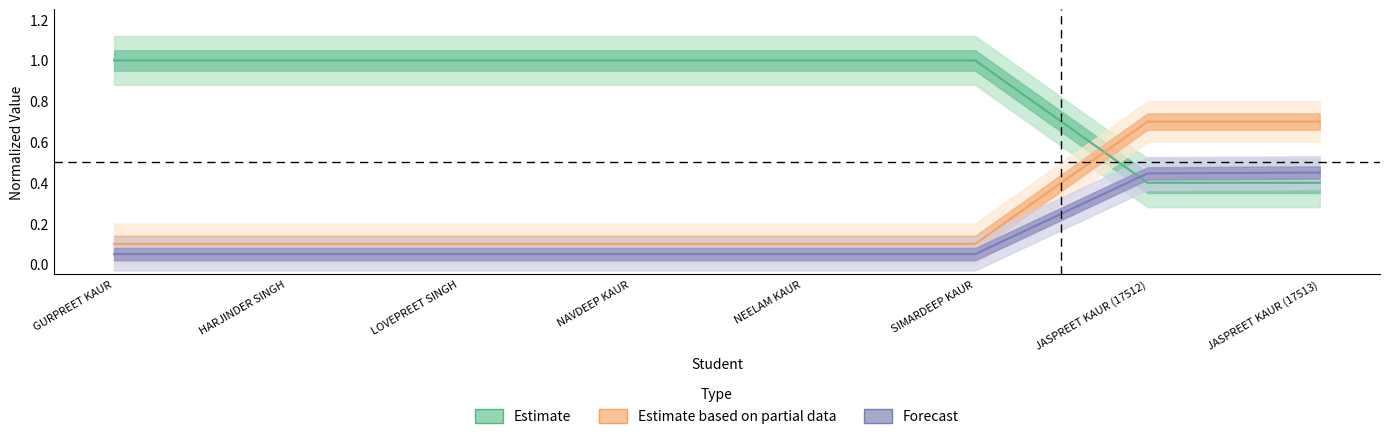

The value of Estimate at JASPREET KAUR (17513) is 0.4. True or false?

True